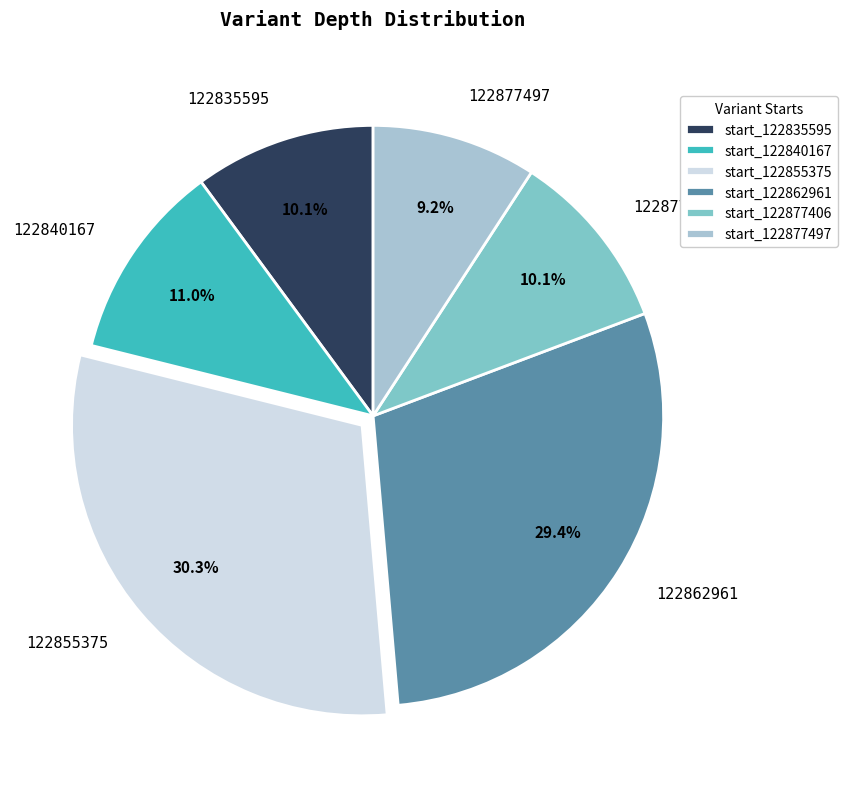

True or false: 122855375 accounts for 23% of the total.

False